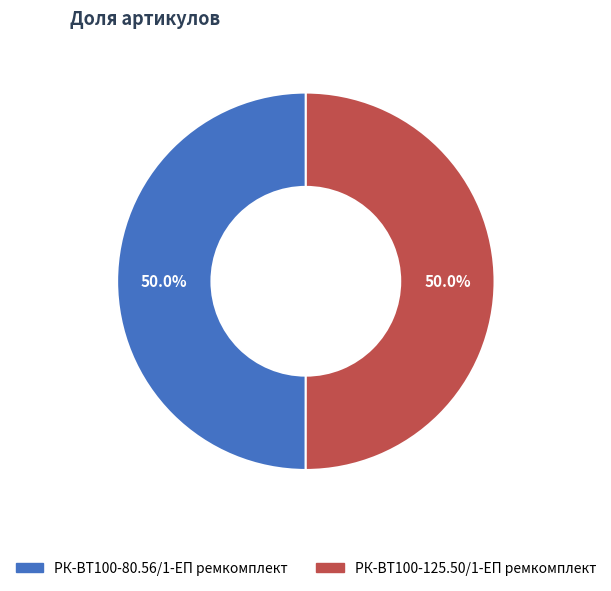

To the nearest percent, what is the combined percentage of РК-ВТ100-80.56/1-ЕП ремкомплект and РК-ВТ100-125.50/1-ЕП ремкомплект?

100%